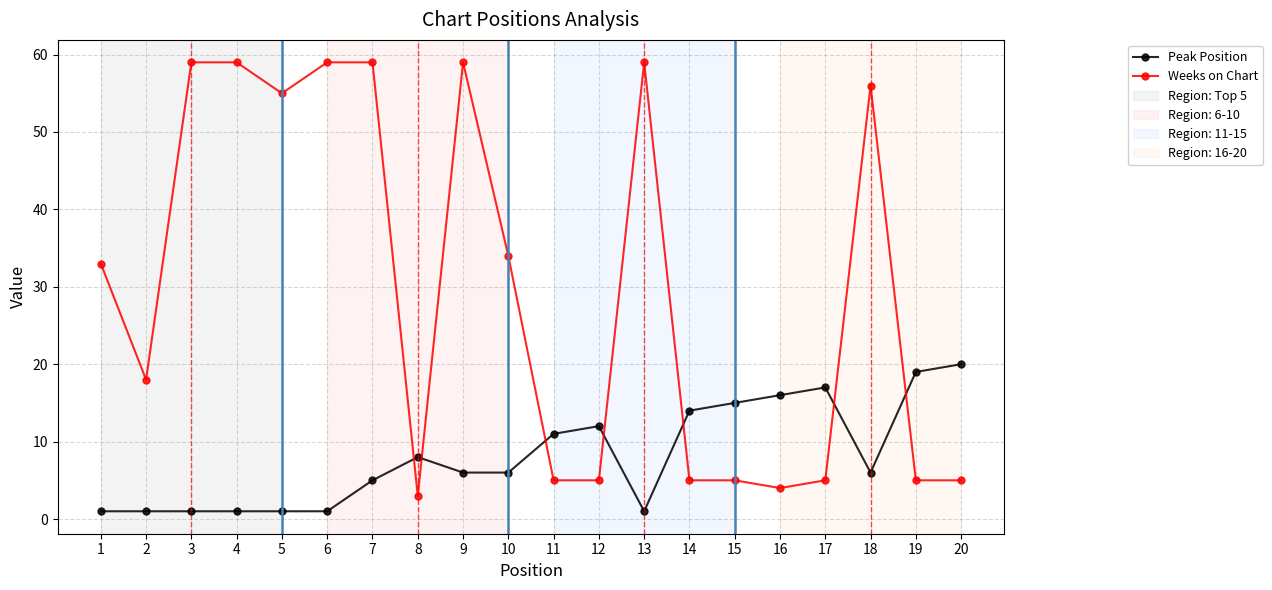

What is the maximum value shown in the chart?

59